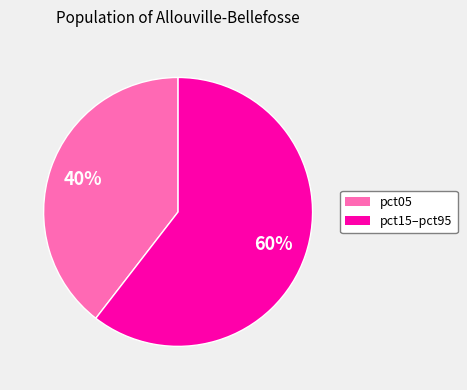

To the nearest percent, what is the average slice percentage?

50%